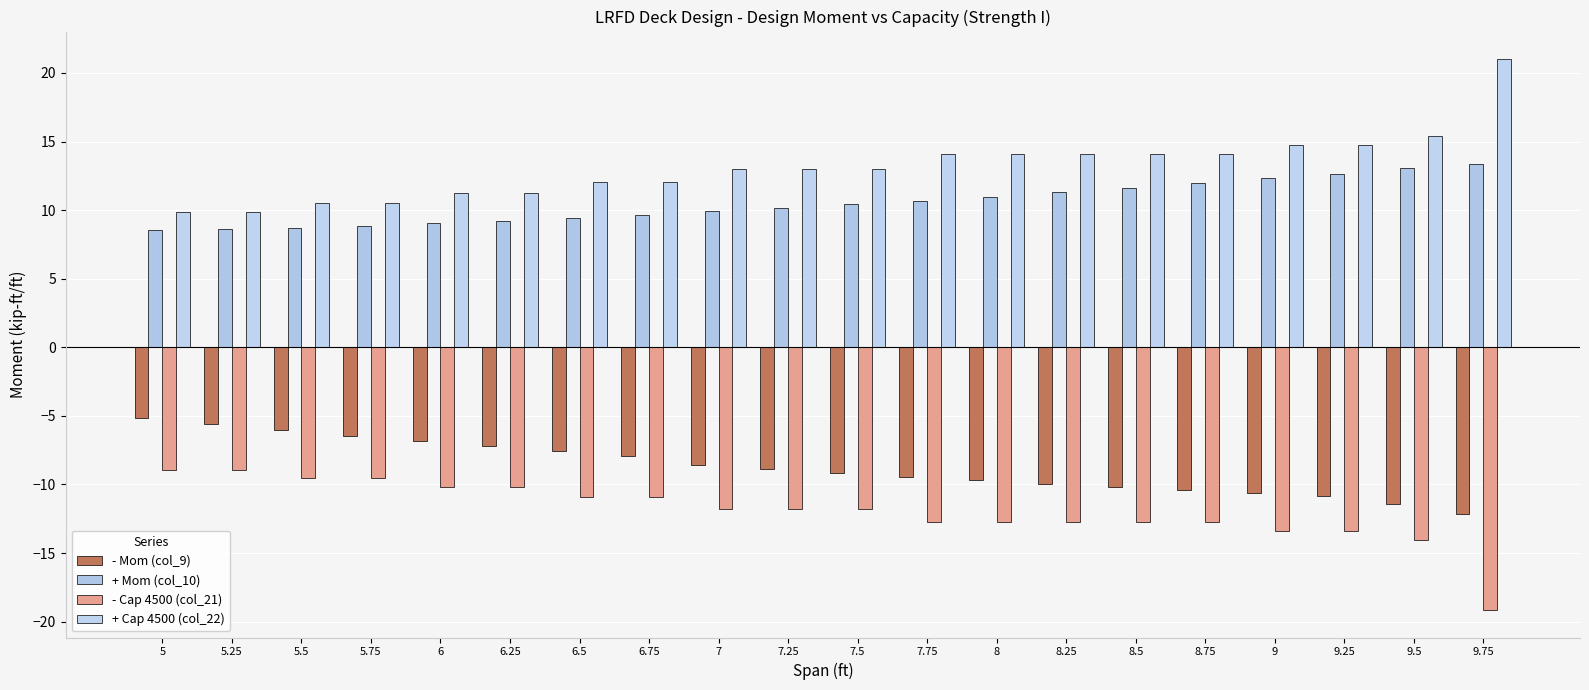

What is the greatest value displayed?

21.0